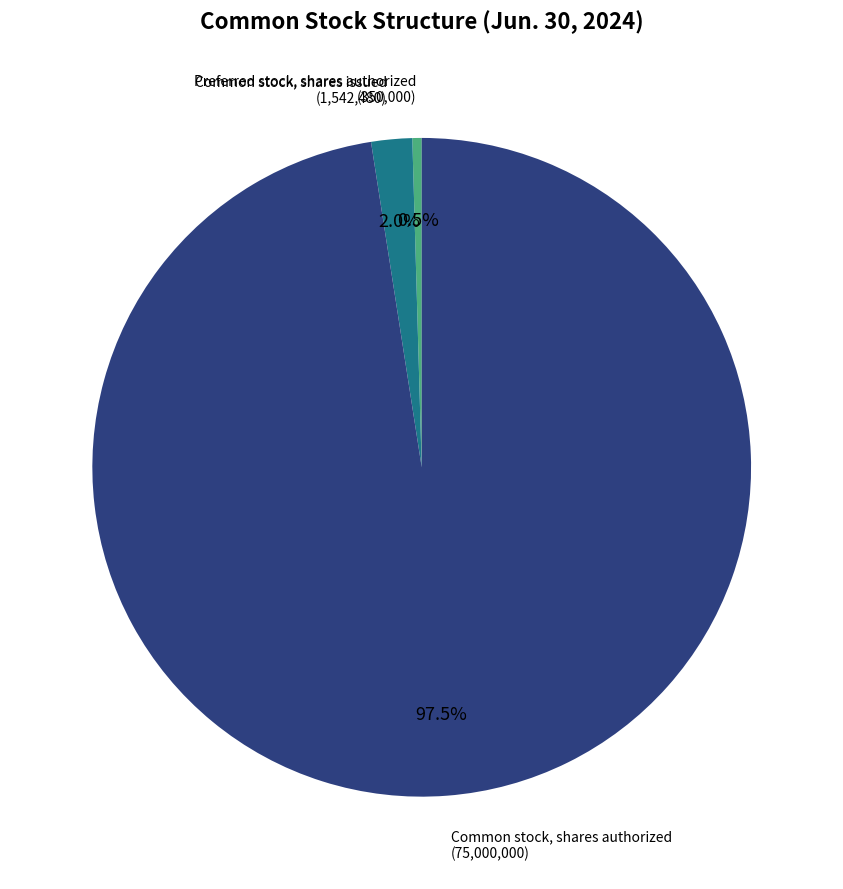

What is the largest slice in the pie chart?

Common stock, shares authorized